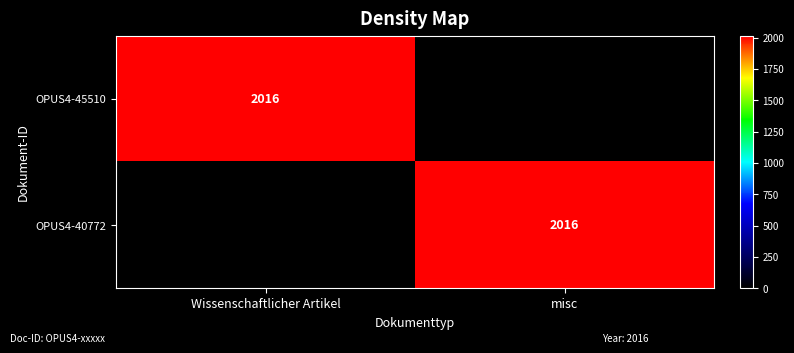

The OPUS4-40772 series shows 2016 at misc. True or false?

True